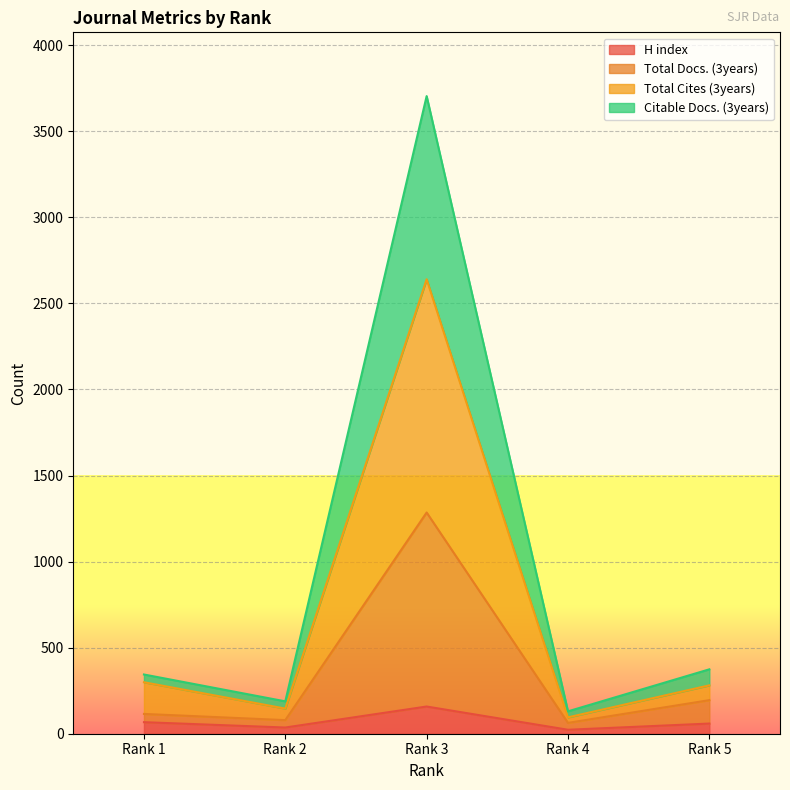

Which series has the widest spread of values?

Citable Docs. (3years)